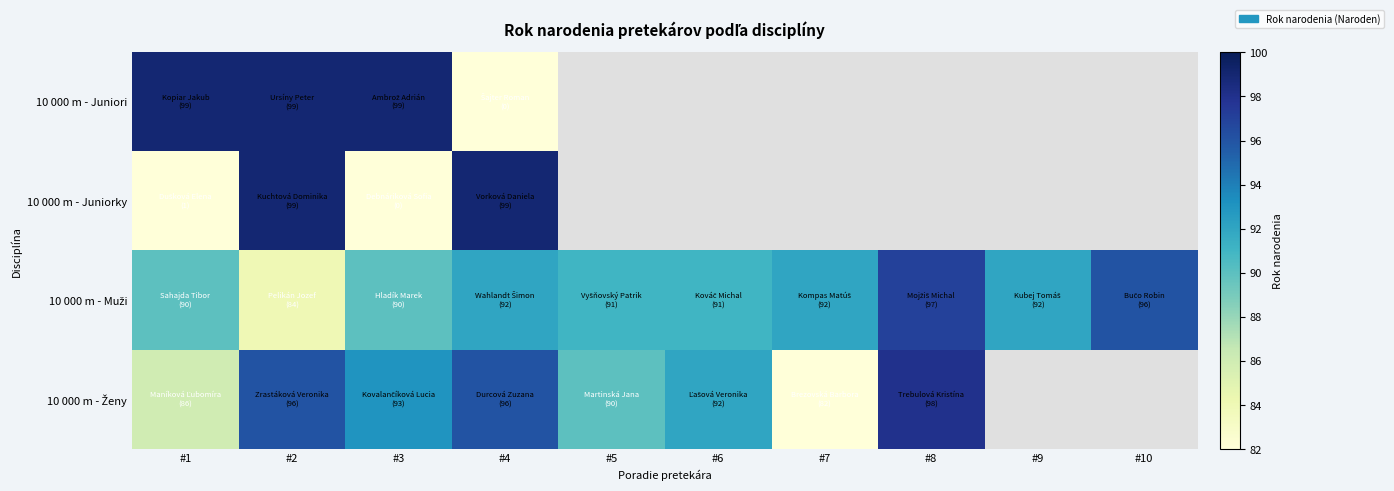

The value of 10 000 m - Ženy at #1 is 86.0. True or false?

True